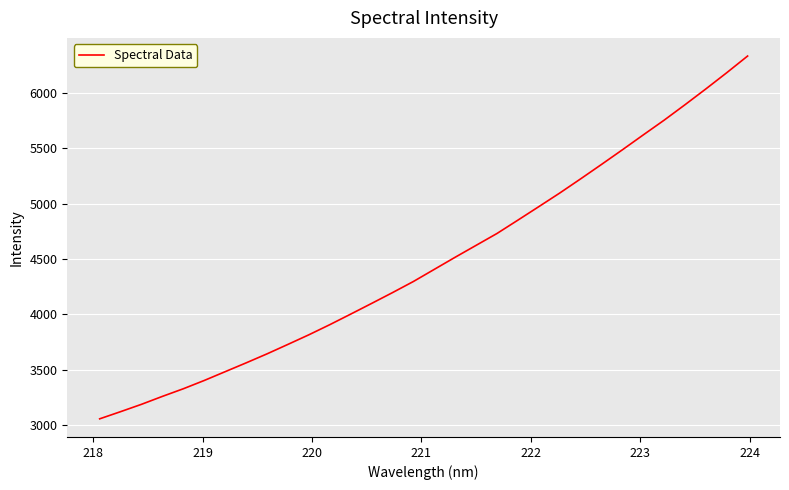

What is the smallest value displayed?

3058.2